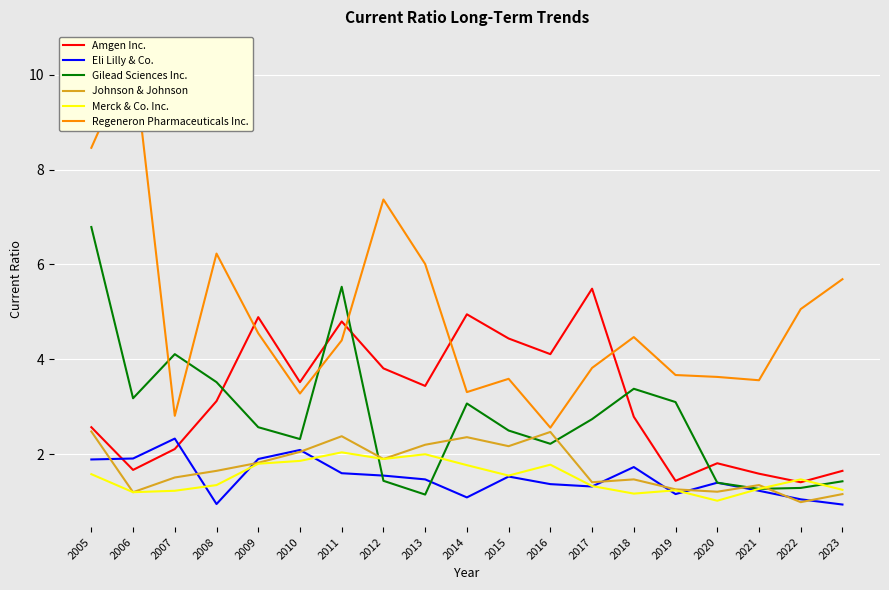

True or false: Amgen Inc. and Eli Lilly & Co. cross at least once.

True